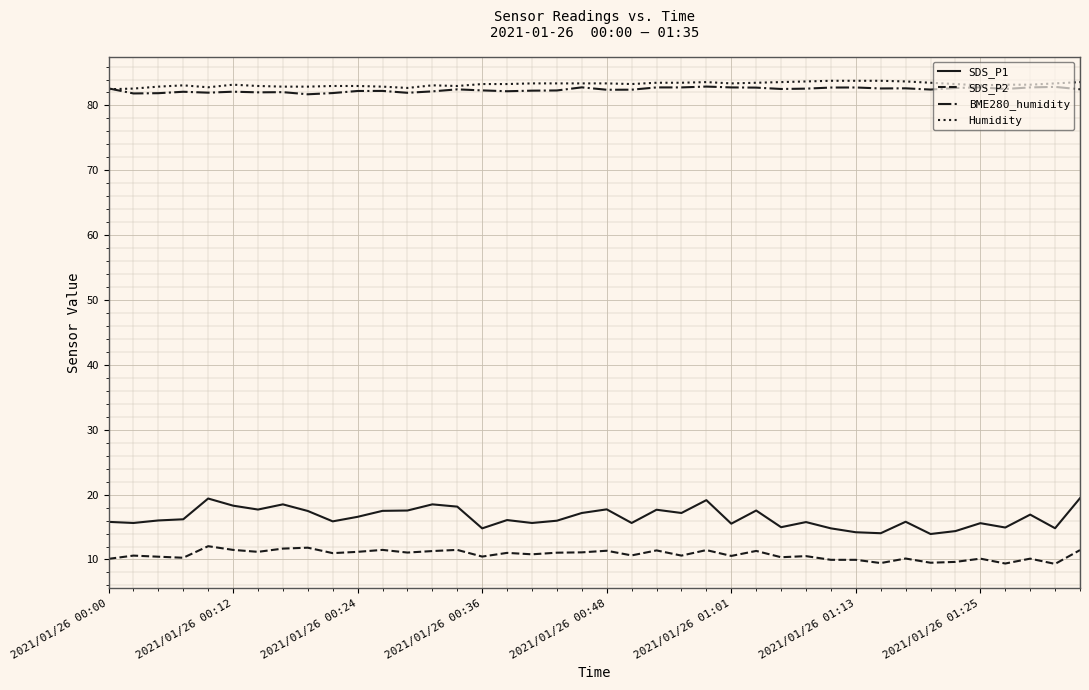

Which series has the largest range (max minus min)?

SDS_P1